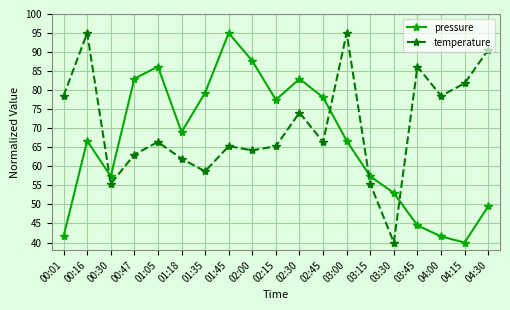

Rank the series at 01:05 from lowest to highest value.

temperature, pressure